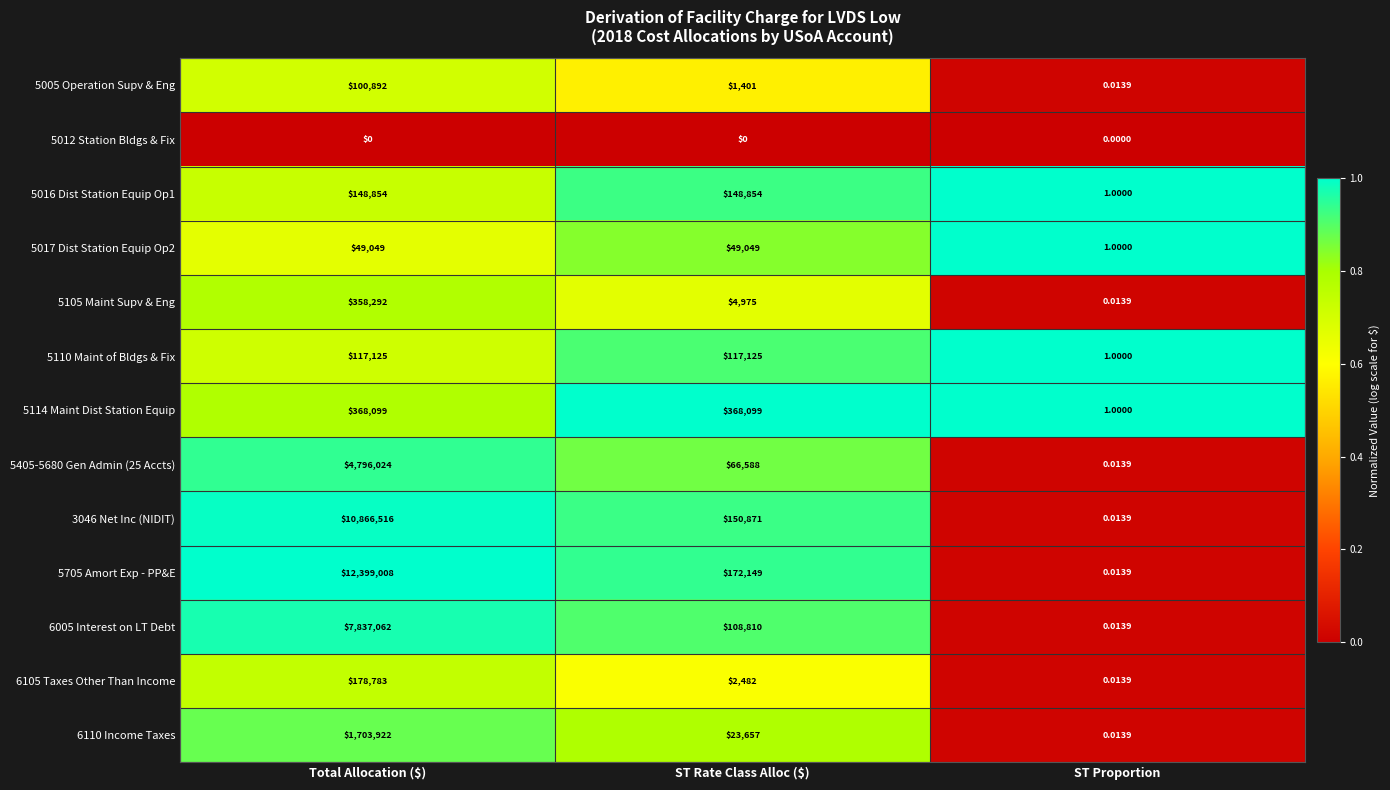

At which label does 6105 Taxes Other Than Income reach its peak?

Total Allocation ($)